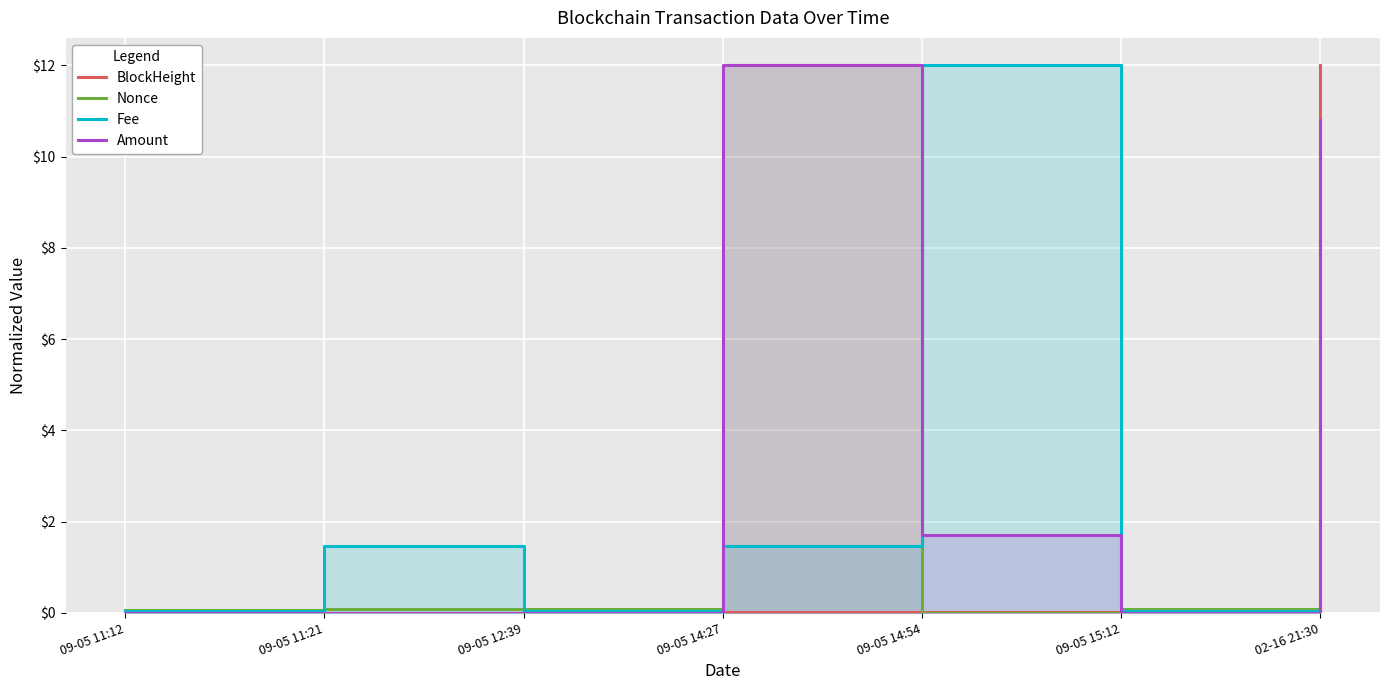

What is the label of the 1st point from the left?

09-05 11:12